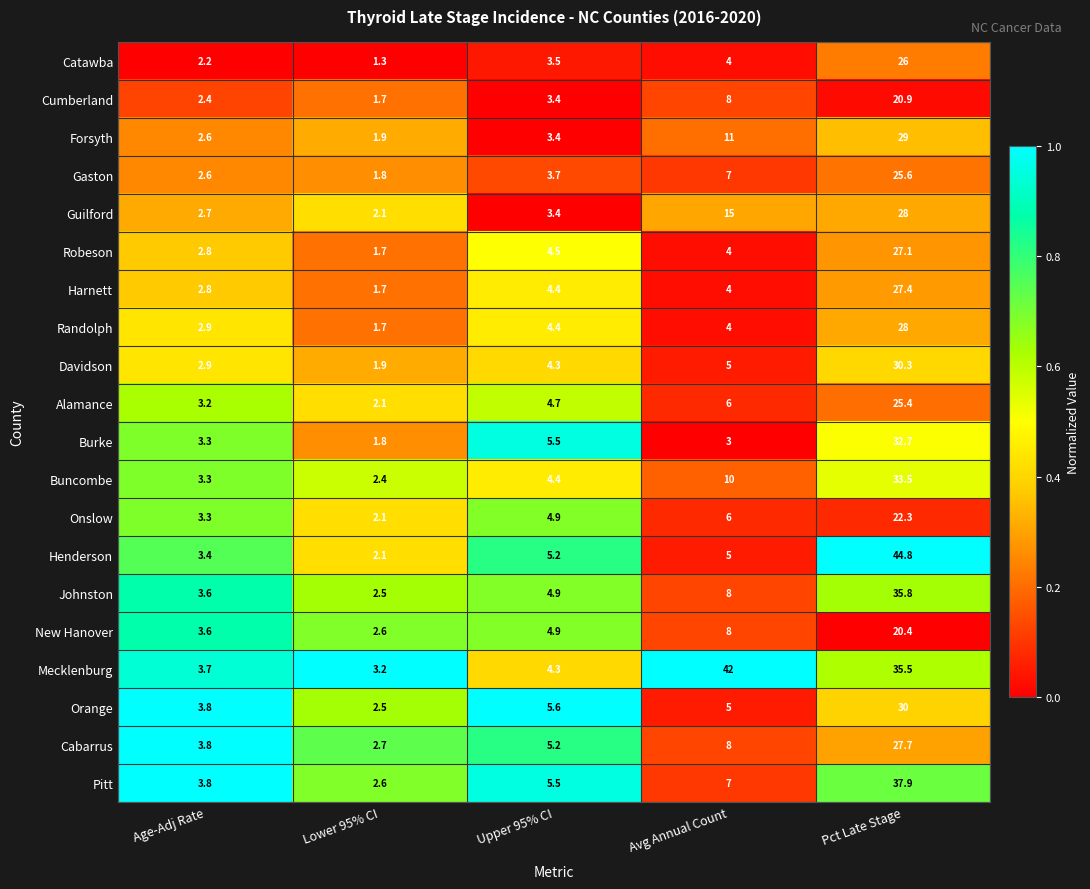

Rank the categories by Orange value from highest to lowest.

Pct Late Stage, Upper 95% CI, Avg Annual Count, Age-Adj Rate, Lower 95% CI